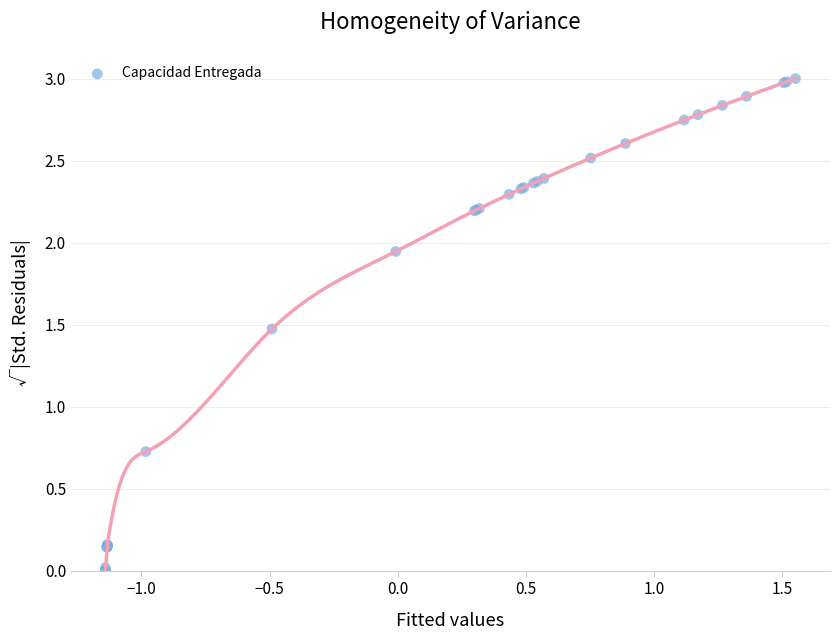

What Y value in the scatter plot is closest to 1?

0.7